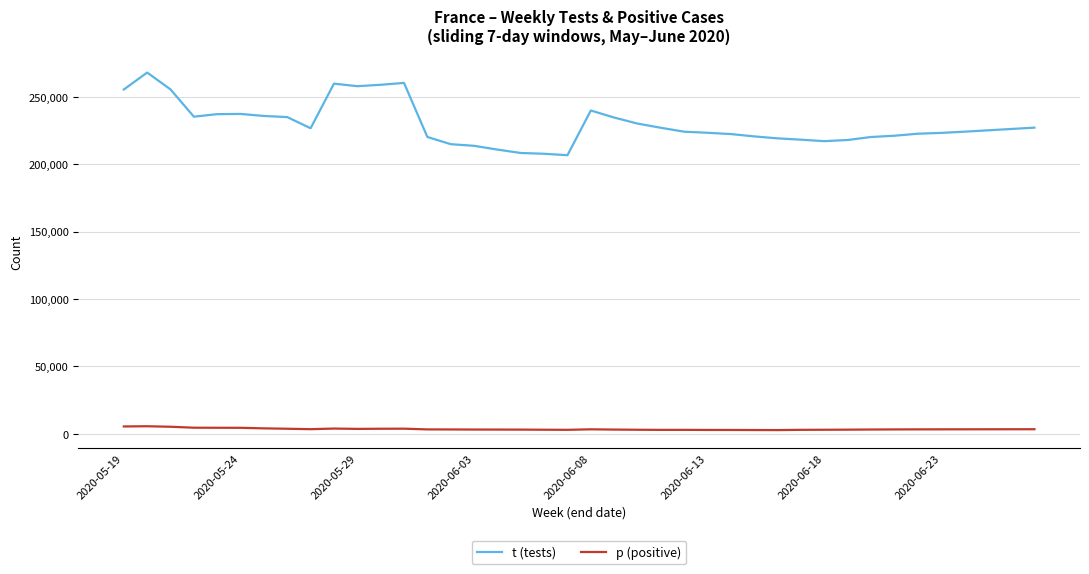

What is the sum of all t (tests) values?

9184133